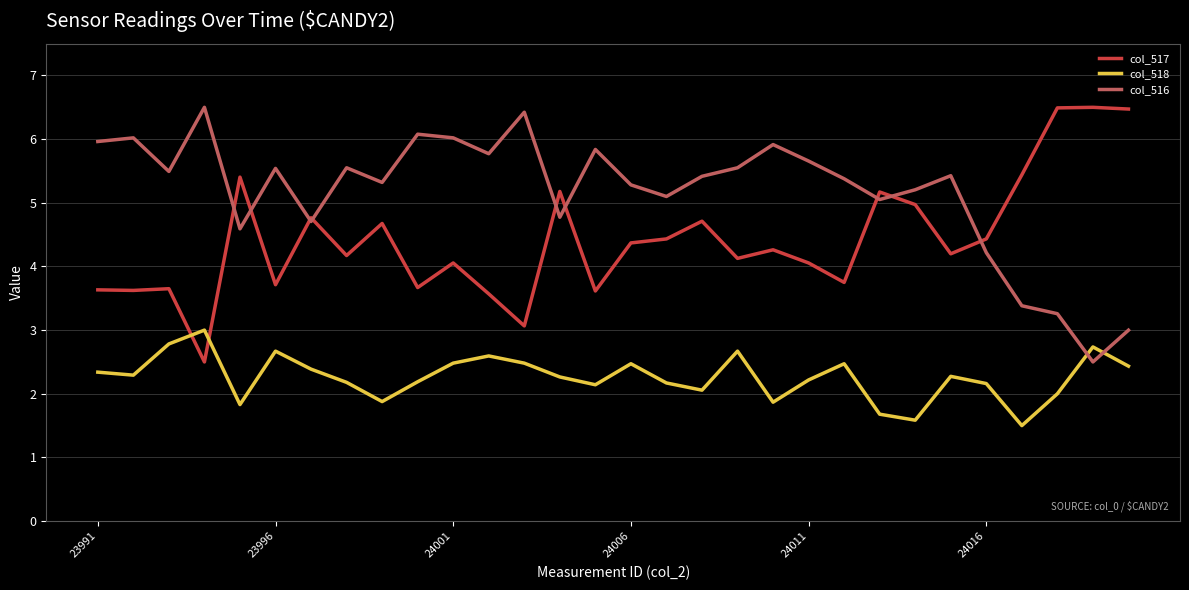

Which series has the largest total across all categories?

col_516